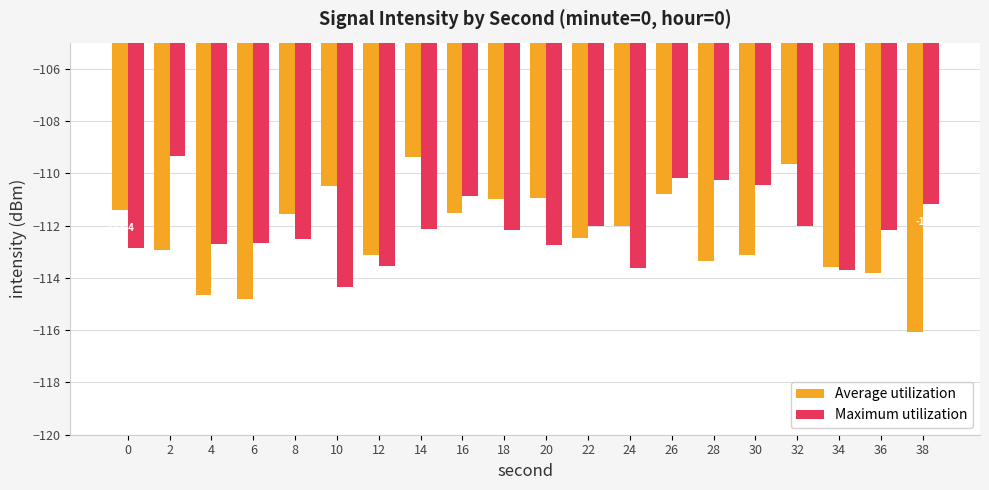

What is the sum of all Average utilization values?

-2246.7